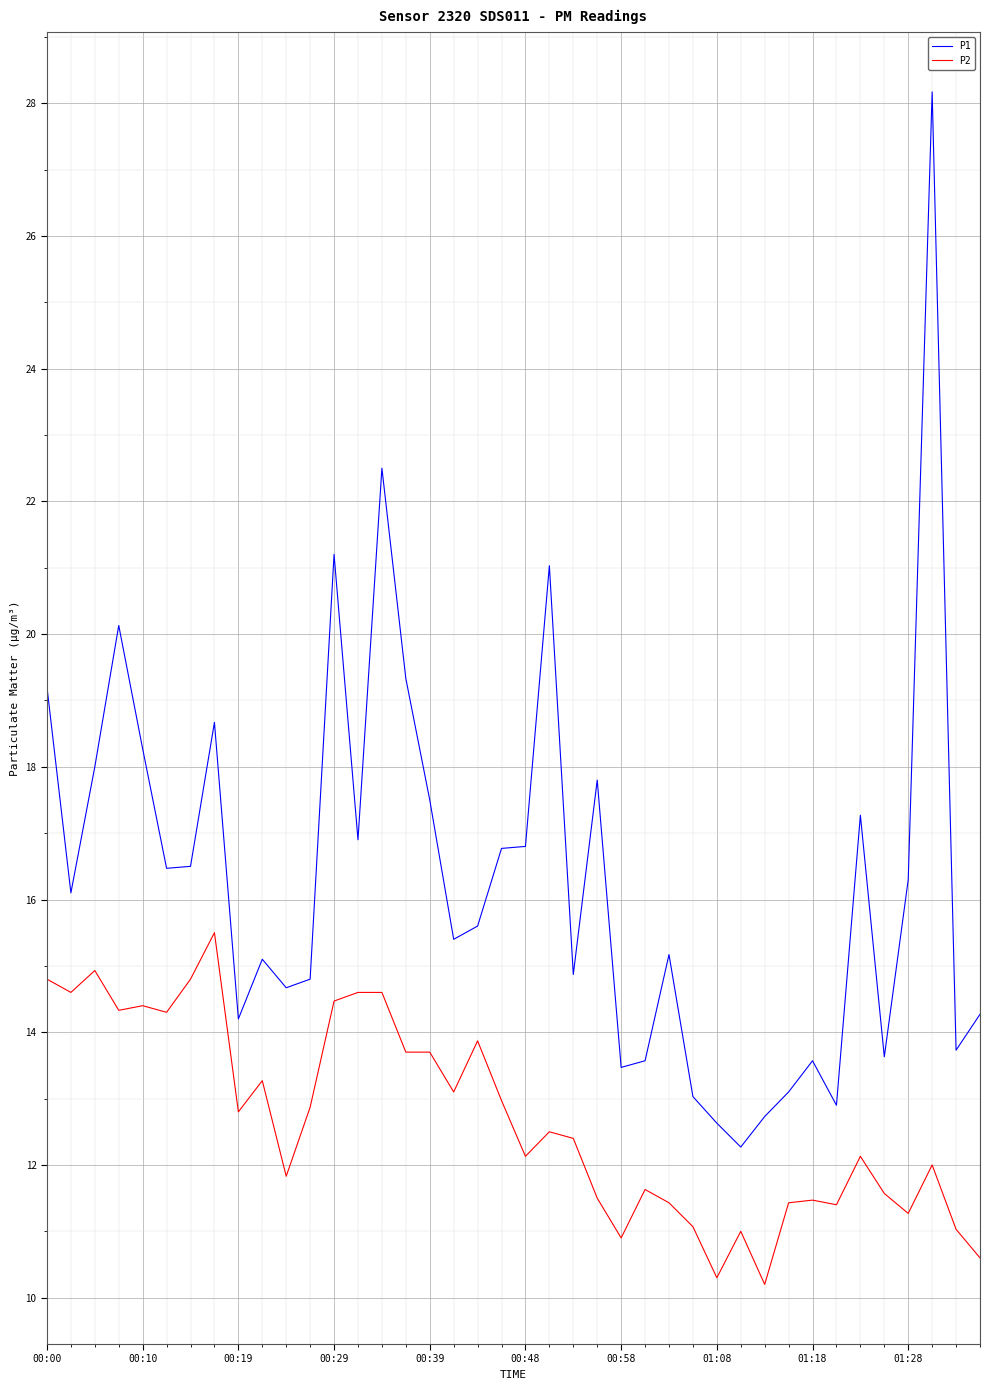

Rank the series by their average value, from lowest to highest.

P2, P1